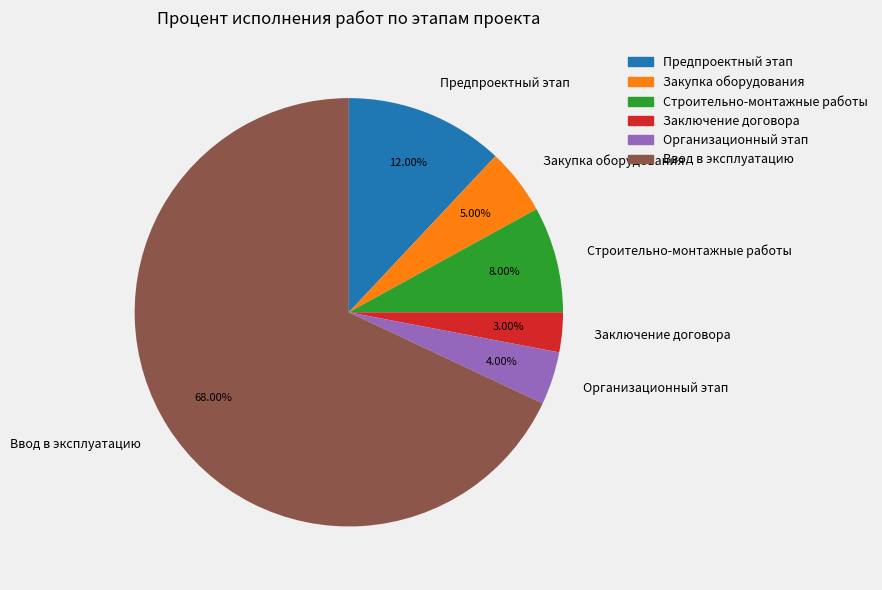

What is the majority slice?

Ввод в эксплуатацию